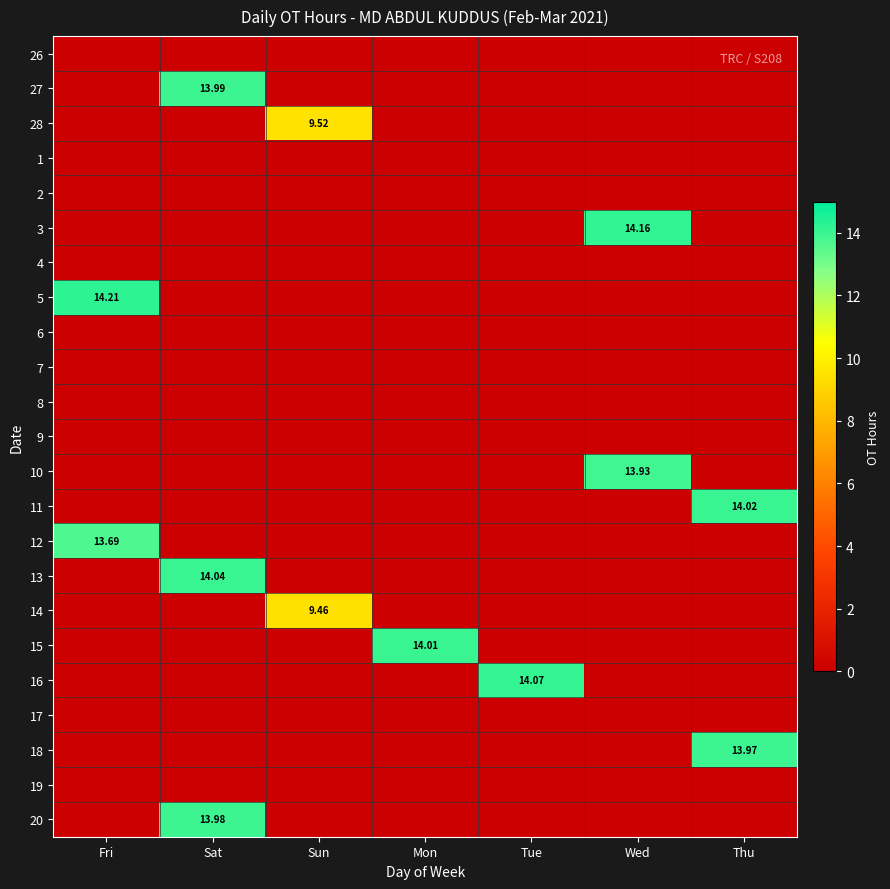

Between Mon and Fri, which is larger?

Mon